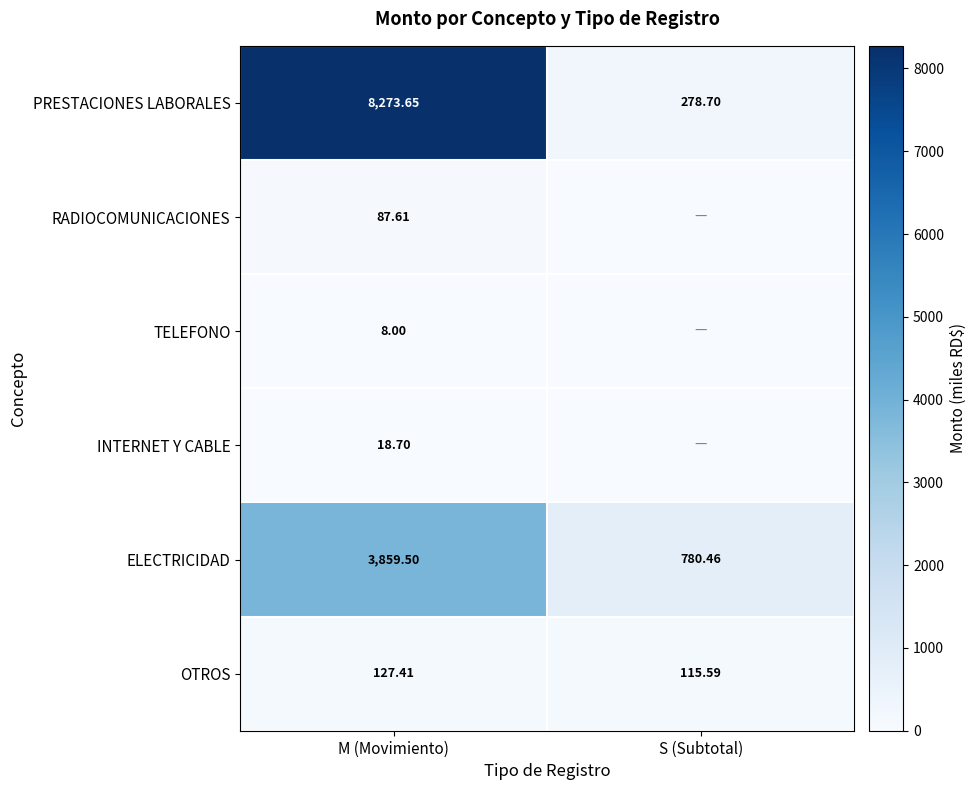

Where is PRESTACIONES LABORALES nearest to the value 4276?

S (Subtotal)